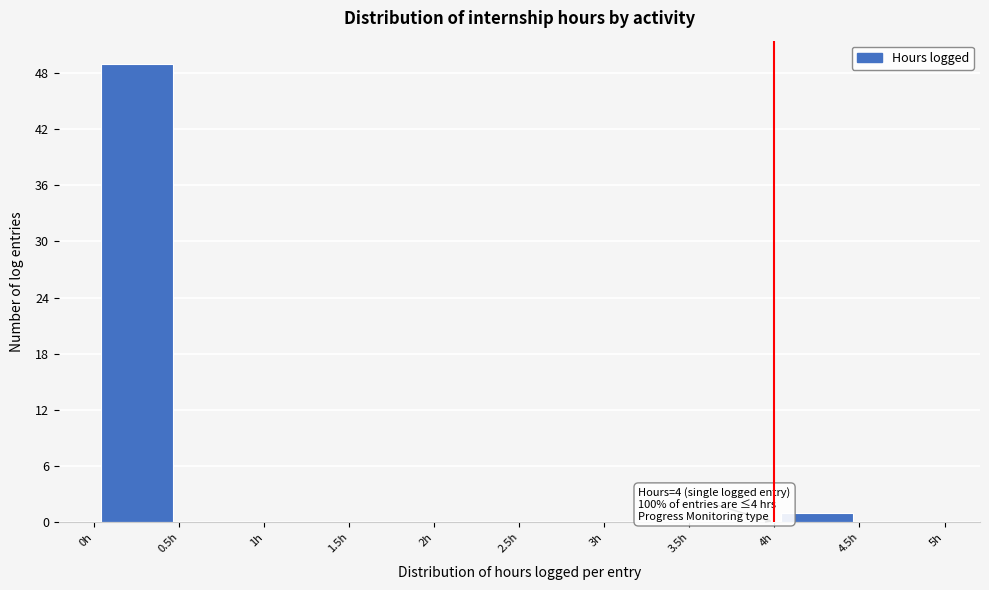

Which range on the x-axis has the tallest bar?

0.0 to 0.5